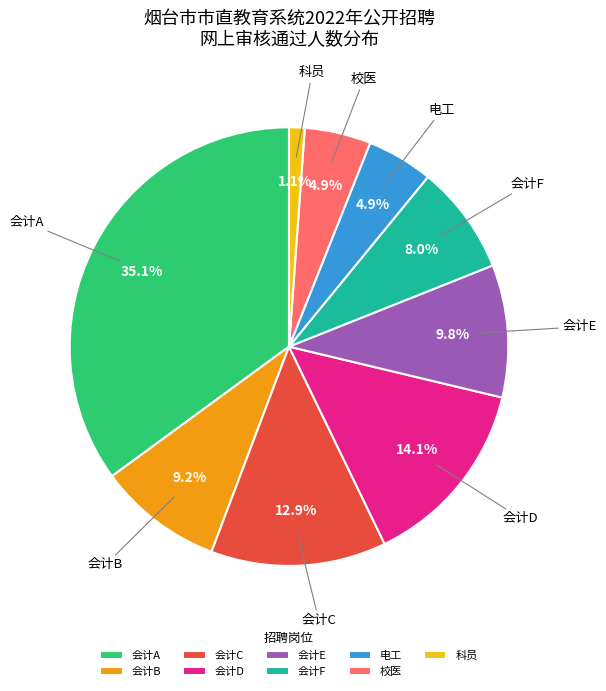

Does 会计E represent more than half of the total?

No